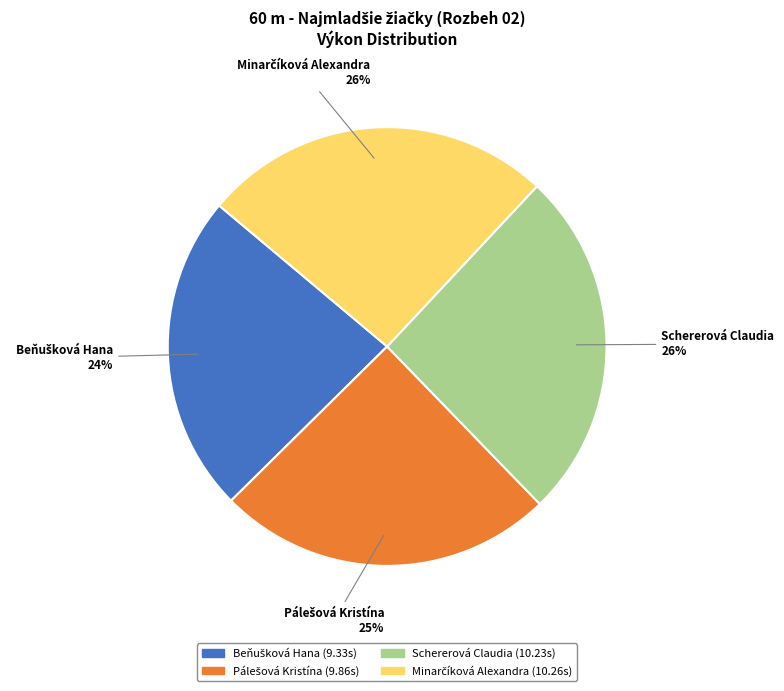

How many slices are in this pie chart?

4